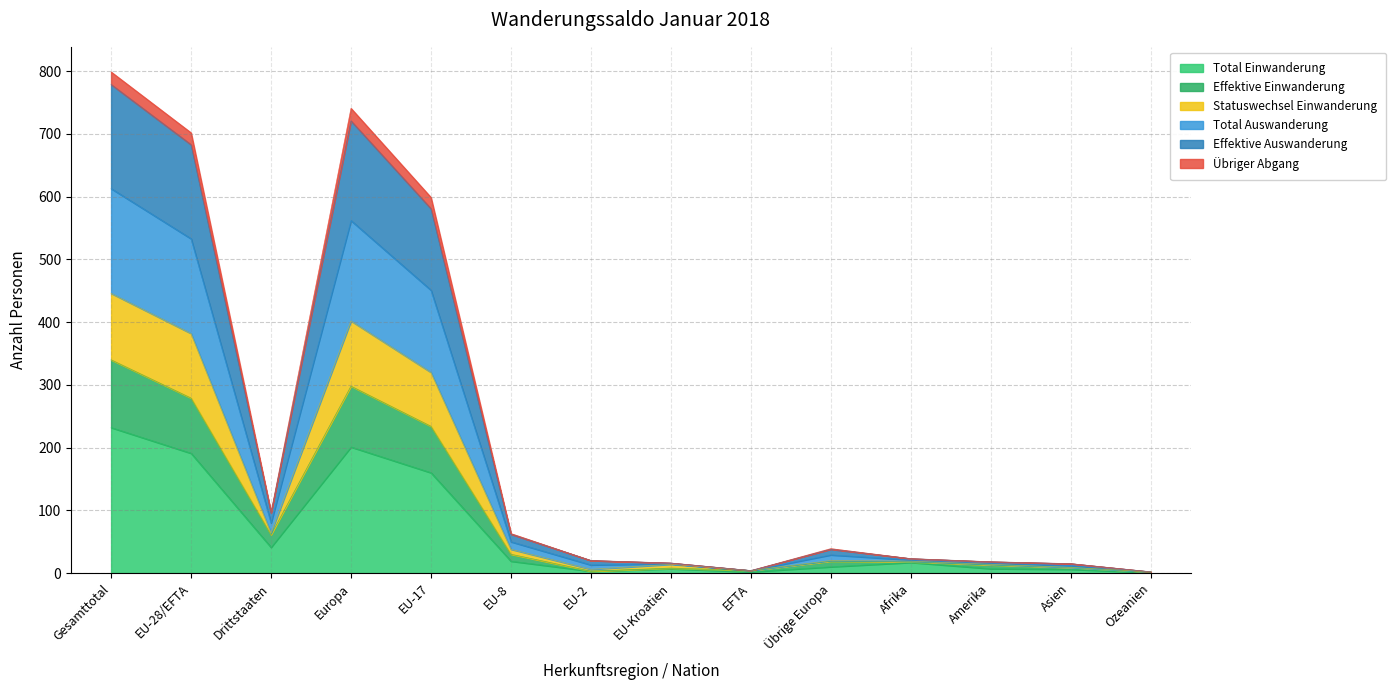

The Effektive Auswanderung series shows 48 at Drittstaaten. True or false?

False